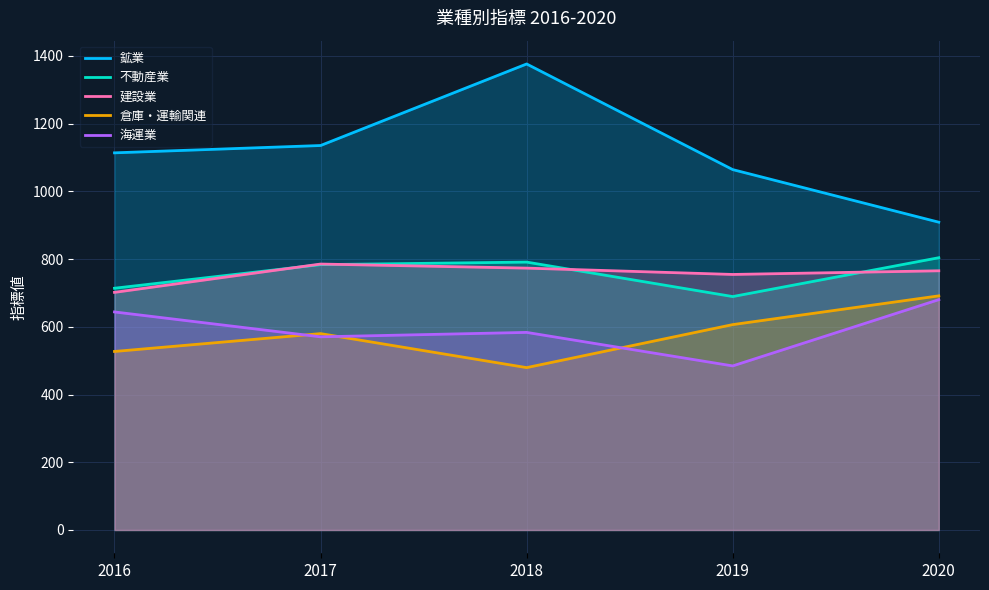

How many interior local valleys does the 倉庫・運輸関連 series have?

1